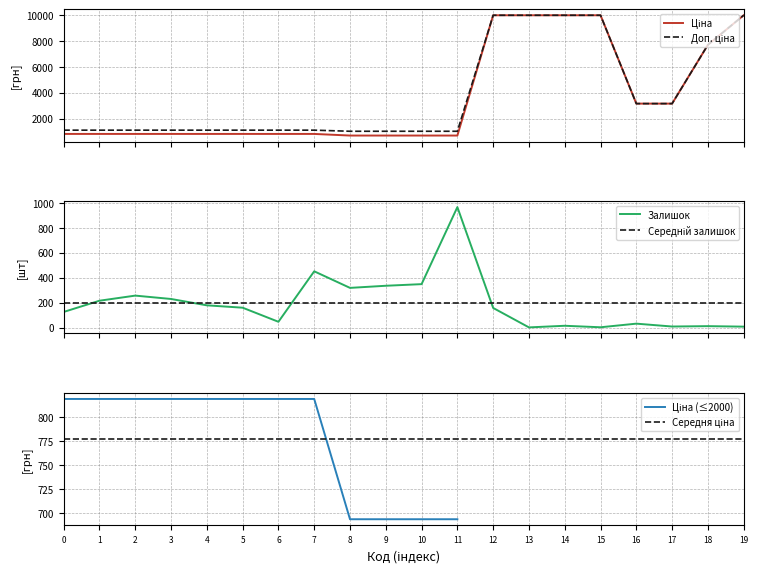

What is the highest value of the Залишок series?

966